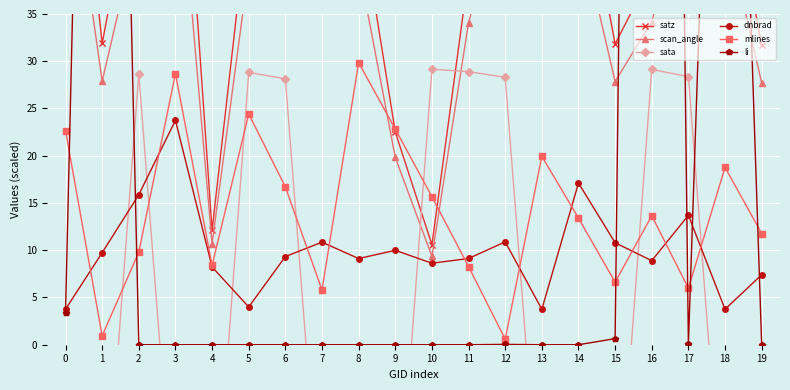

Where do sata and dnbrad first cross each other?

1 and 2